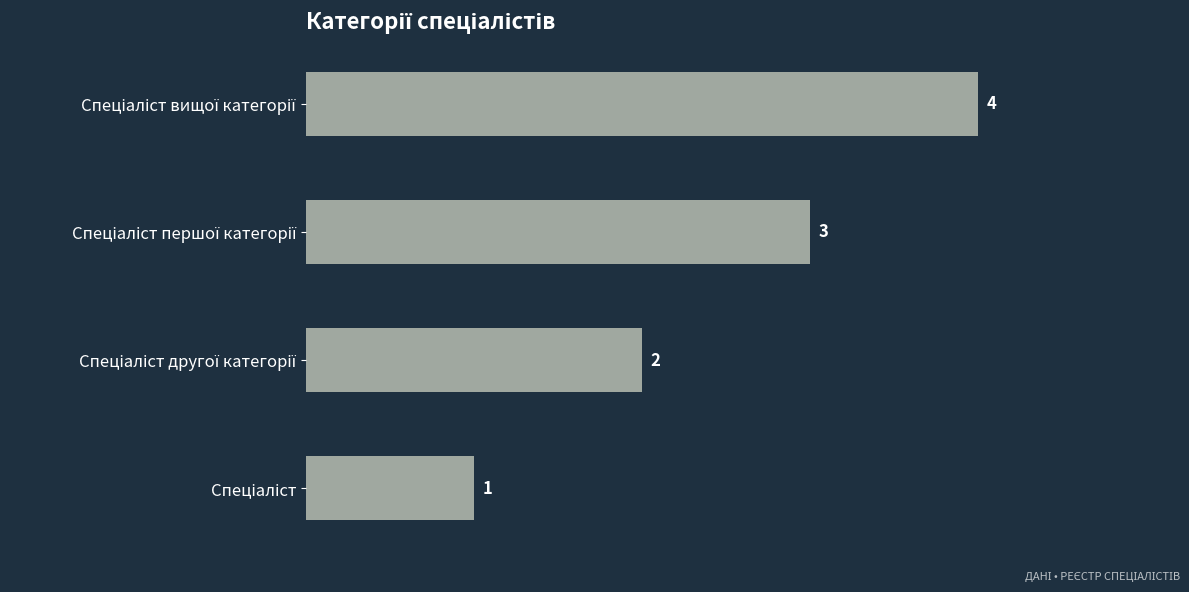

What is the difference between the maximum and minimum values?

3